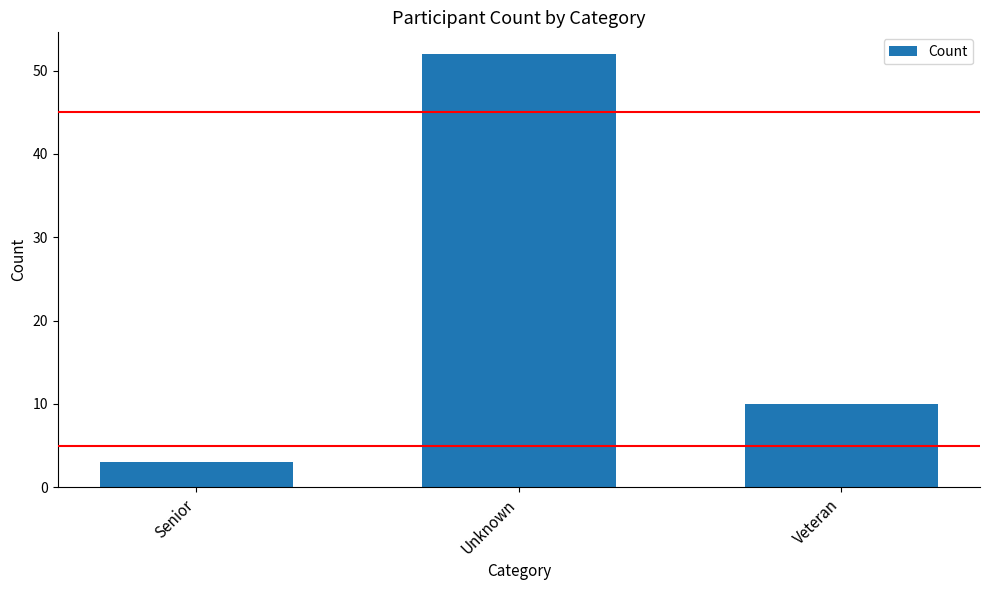

What is the approximate value at Unknown?

52